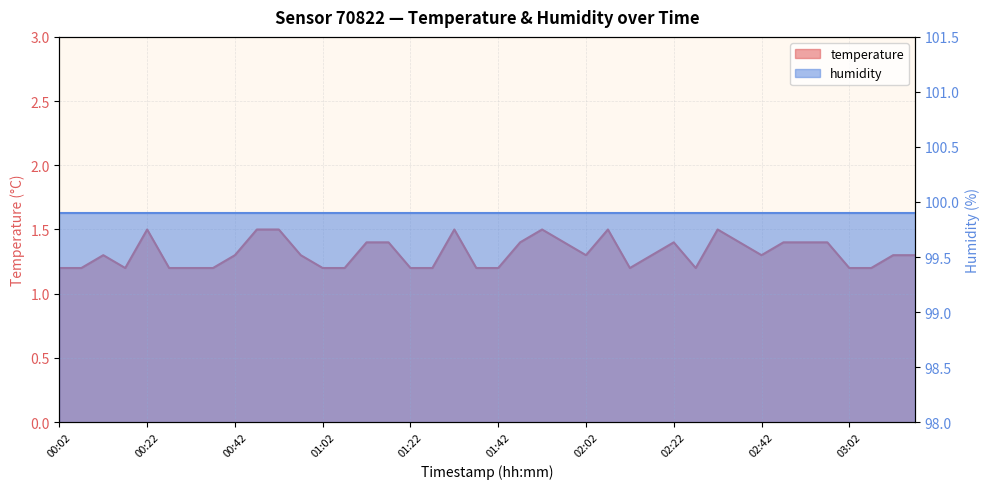

What is the maximum value shown in the chart?

1.5